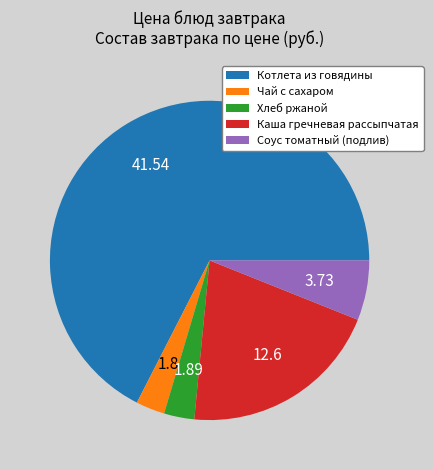

Does Котлета из говядины account for over 50% of the chart?

Yes